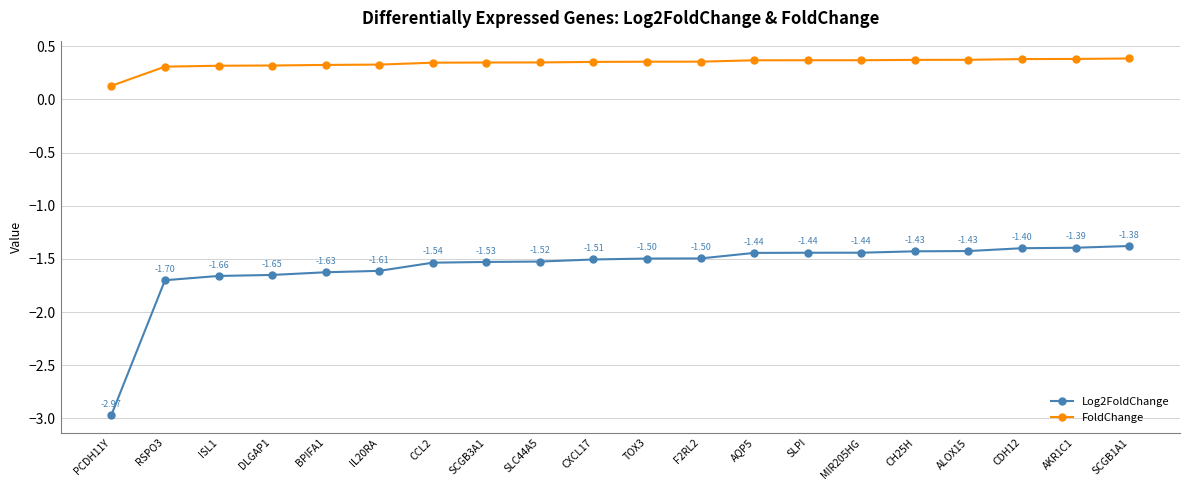

True or false: FoldChange and Log2FoldChange cross at least once.

False